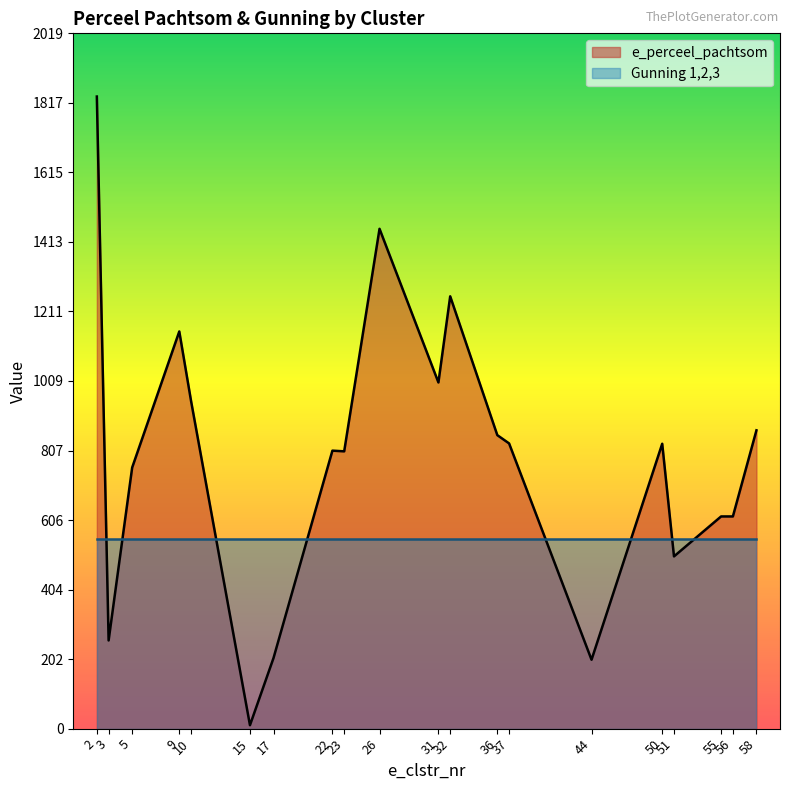

Reading left to right, extract all data points from this chart.

1835	256	758	1153	951	10	205	807	805	1451	1005	1255	852	828	200	827	500	616	616	866